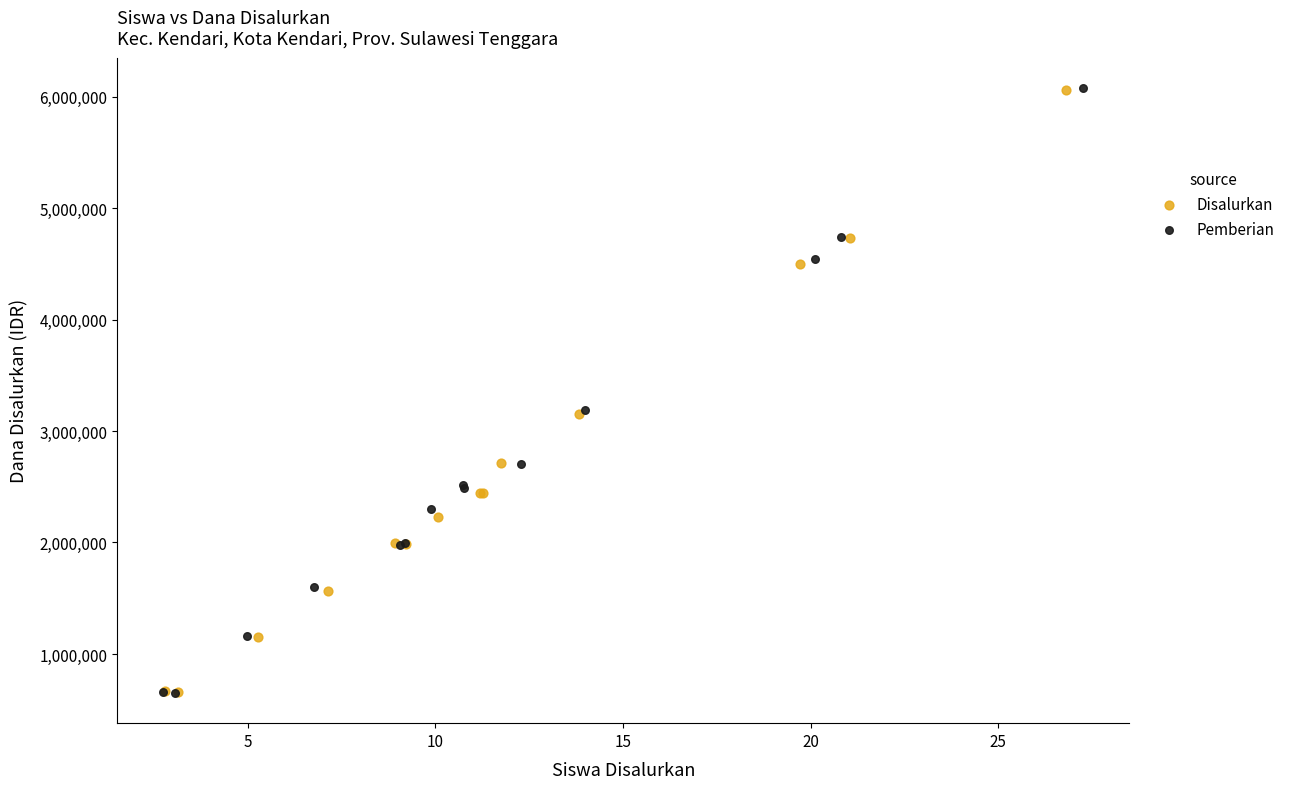

Which series has the largest Y range (max minus min)?

Pemberian